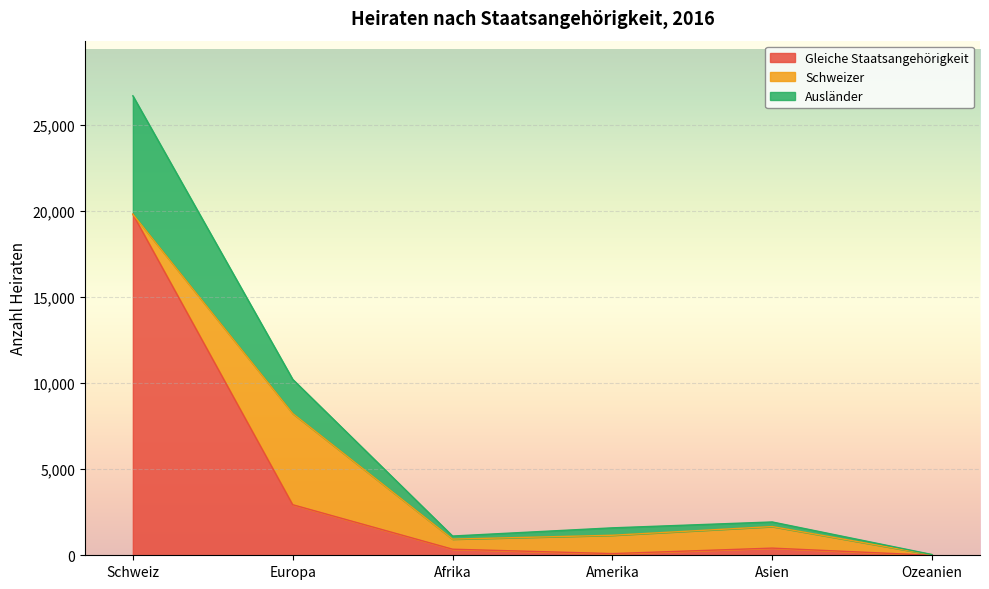

Where does the Gleiche Staatsangehörigkeit series first go above 416?

Schweiz